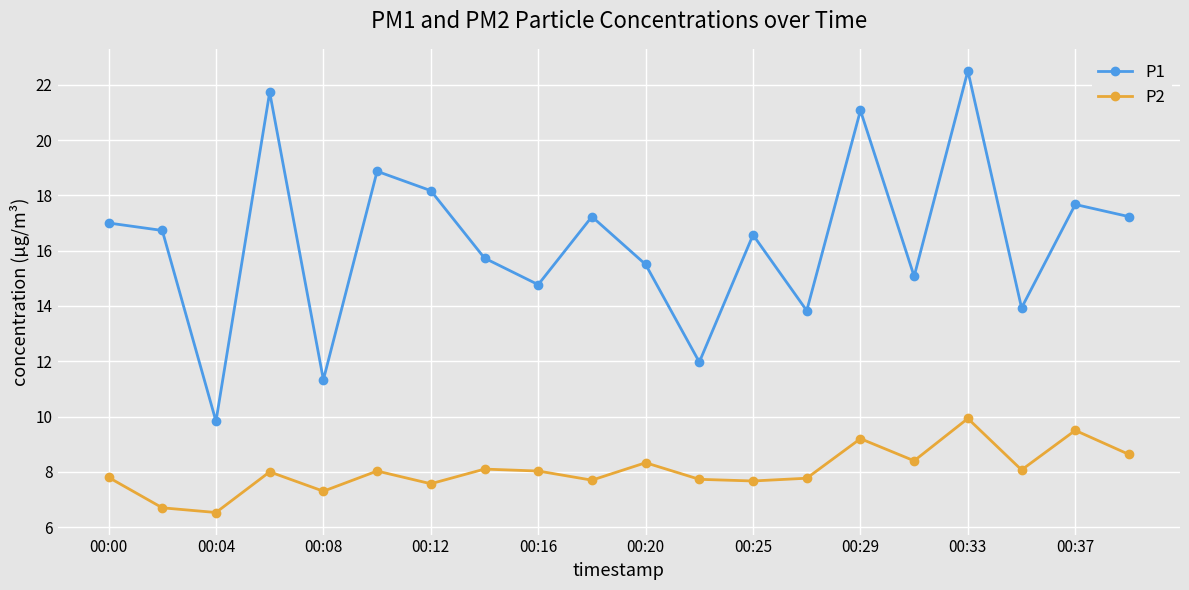

Which series has the largest total across all categories?

P1